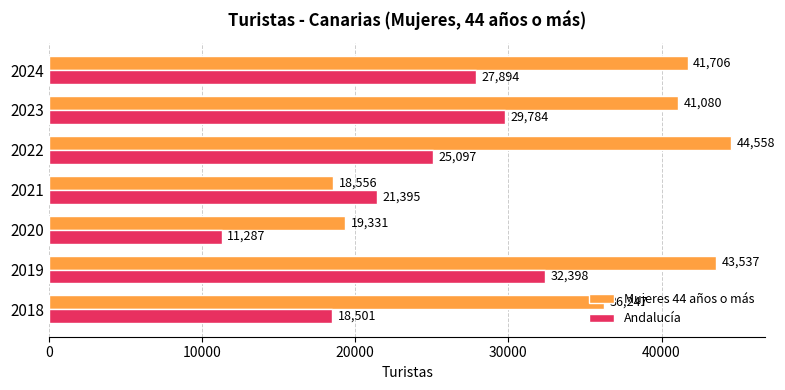

What is the maximum value shown in the chart?

44558